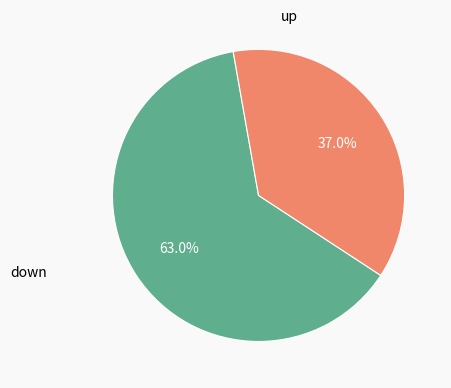

Is there a majority slice in this chart?

Yes